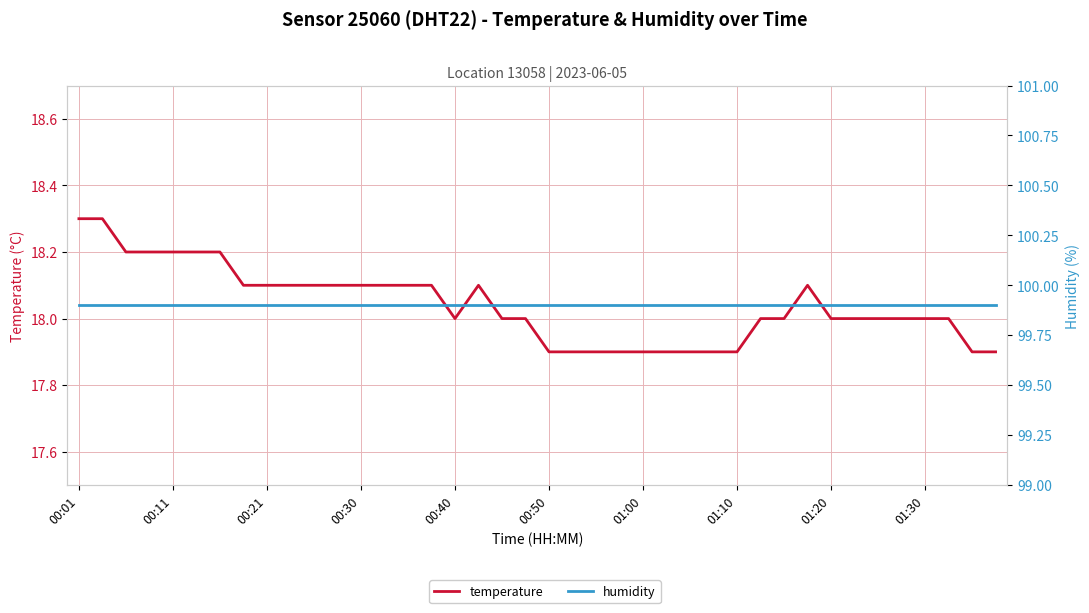

Which series has the largest total across all categories?

humidity